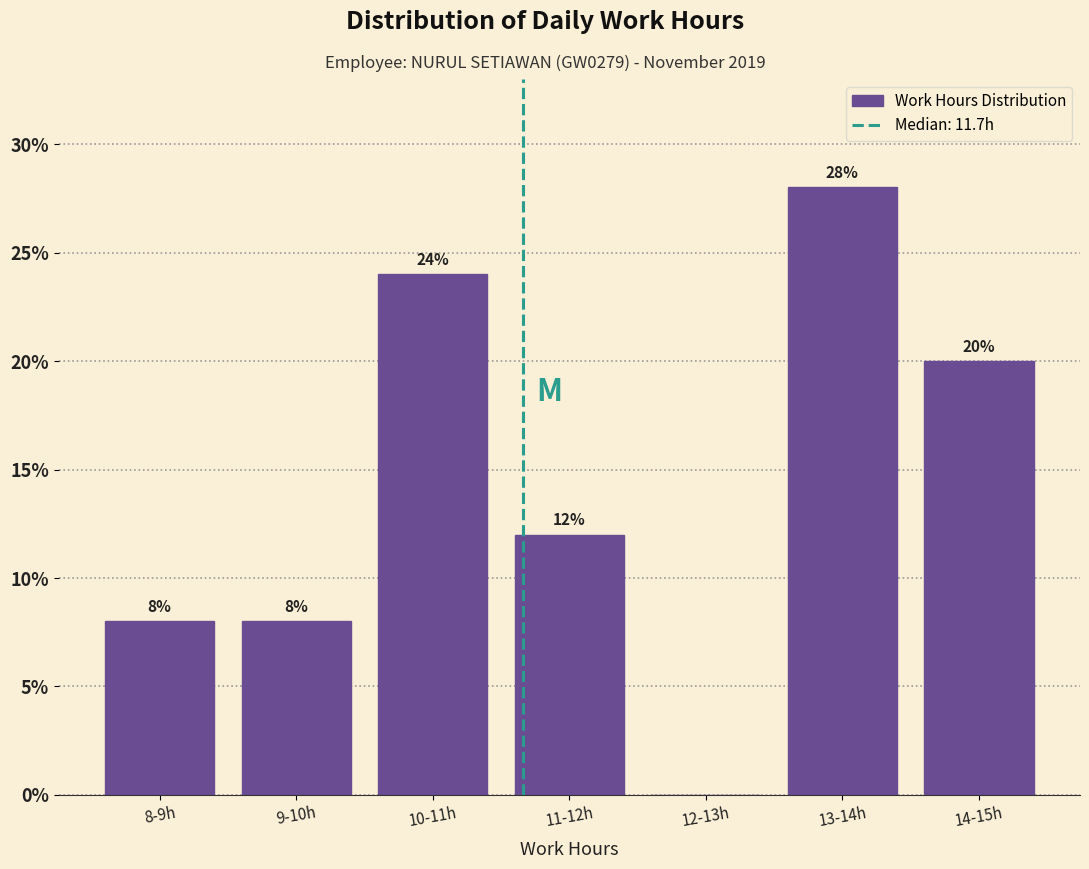

Reading right to left, extract all data points from this chart.

14-15h=20.0	13-14h=28.0	12-13h=0.0	11-12h=12.0	10-11h=24.0	9-10h=8.0	8-9h=8.0